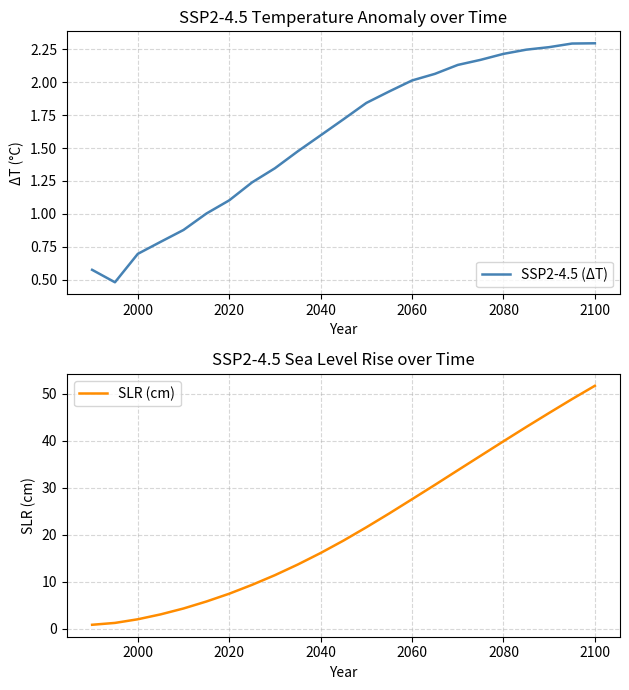

How many values in the SSP2-4.5 (ΔT) series exceed 1?

18